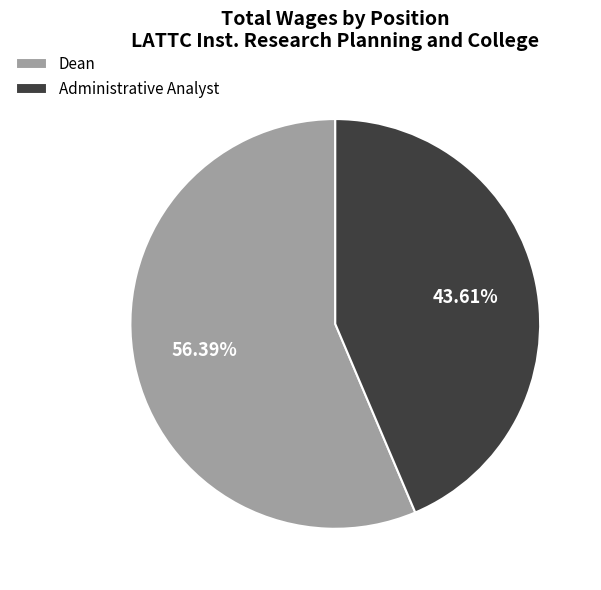

What is the total percentage of Dean and Administrative Analyst?

100.0%